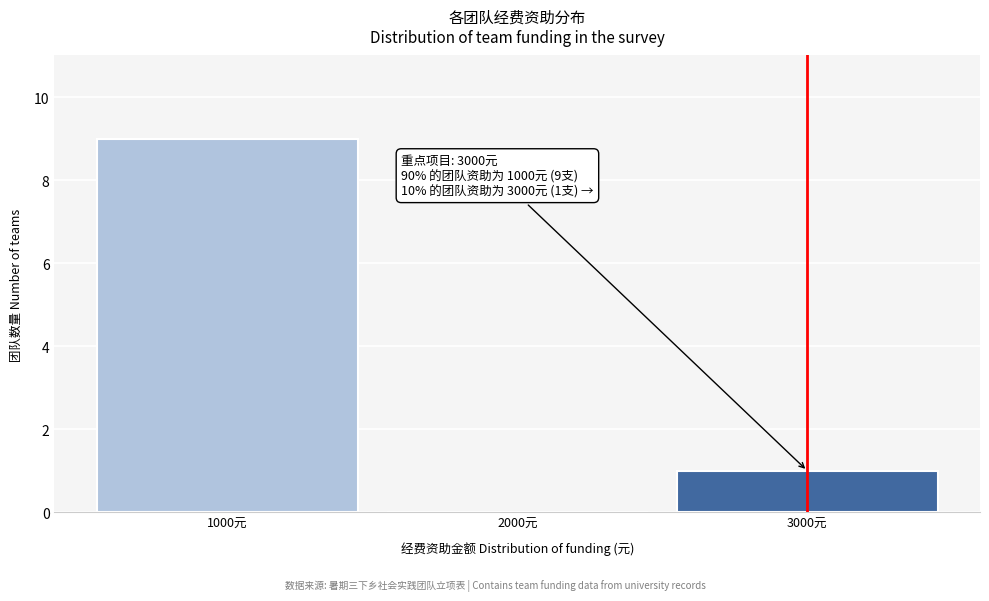

Reading right to left, transcribe all the data shown in this chart.

3000元=1	2000元=0	1000元=9